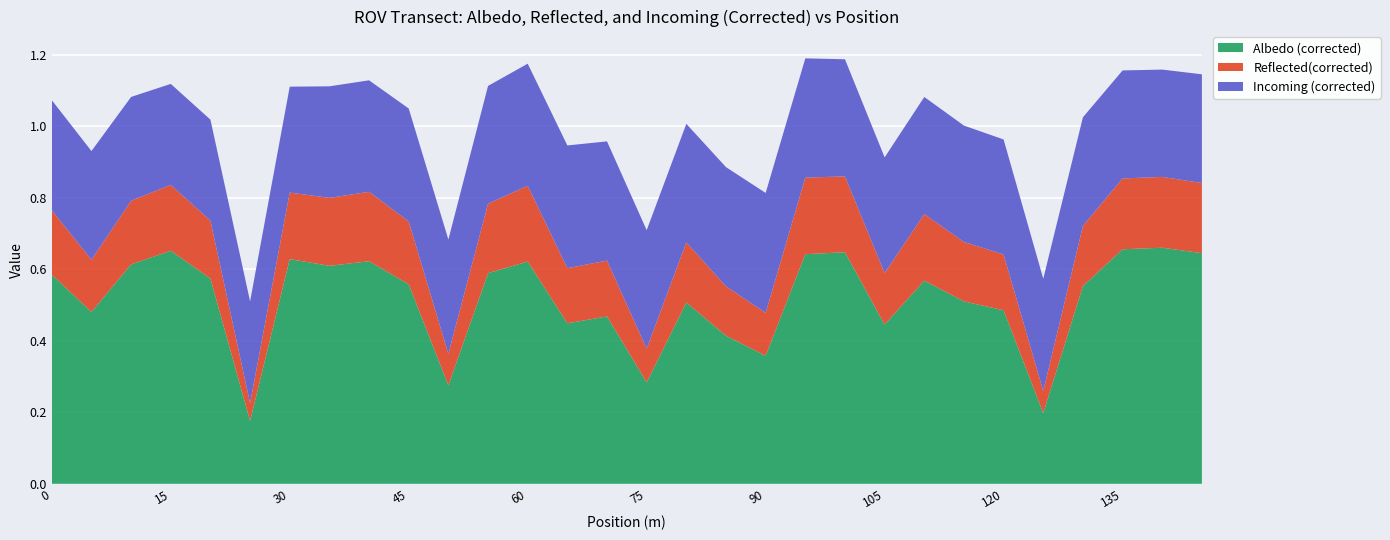

Reading right to left, what are all the values shown in this chart?

Albedo (corrected): 145=0.6	140=0.7	135=0.7	130=0.6	125=0.2	120=0.5	115=0.5	110=0.6	105=0.4	100=0.6	95=0.6	90=0.4	85=0.4	80=0.5	75=0.3	70=0.5	65=0.4	60=0.6	55=0.6	50=0.3	45=0.6	40=0.6	35=0.6	30=0.6	25=0.2	20=0.6	15=0.7	10=0.6	5=0.5	0=0.6
Reflected(corrected): 145=0.2	140=0.2	135=0.2	130=0.2	125=0.1	120=0.2	115=0.2	110=0.2	105=0.1	100=0.2	95=0.2	90=0.1	85=0.1	80=0.2	75=0.1	70=0.2	65=0.2	60=0.2	55=0.2	50=0.1	45=0.2	40=0.2	35=0.2	30=0.2	25=0.1	20=0.2	15=0.2	10=0.2	5=0.1	0=0.2
Incoming (corrected): 145=0.3	140=0.3	135=0.3	130=0.3	125=0.3	120=0.3	115=0.3	110=0.3	105=0.3	100=0.3	95=0.3	90=0.3	85=0.3	80=0.3	75=0.3	70=0.3	65=0.3	60=0.3	55=0.3	50=0.3	45=0.3	40=0.3	35=0.3	30=0.3	25=0.3	20=0.3	15=0.3	10=0.3	5=0.3	0=0.3